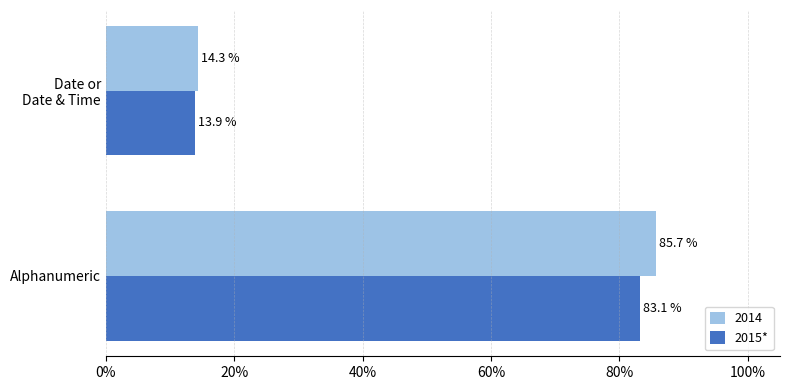

Is it true that 2015* equals 25.3 at Alphanumeric?

False